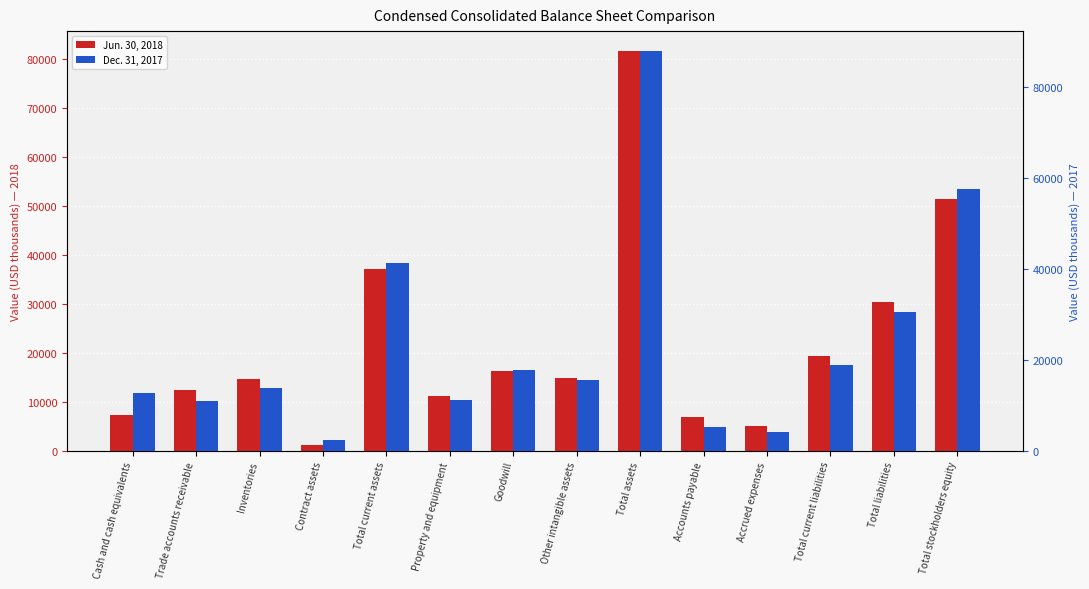

Reading left to right, what are all the values shown in this chart?

Jun. 30, 2018: Cash and cash equivalents=7312	Trade accounts receivable=12473	Inventories=14684	Contract assets=1058	Total current assets=36976	Property and equipment=11059	Goodwill=16288	Other intangible assets=14851	Total assets=81517	Accounts payable=6796	Accrued expenses=4950	Total current liabilities=19405	Total liabilities=30268	Total stockholders equity=51249
Dec. 31, 2017: Cash and cash equivalents=12646	Trade accounts receivable=10833	Inventories=13892	Contract assets=2299	Total current assets=41276	Property and equipment=11242	Goodwill=17641	Other intangible assets=15568	Total assets=87909	Accounts payable=5110	Accrued expenses=4186	Total current liabilities=18914	Total liabilities=30423	Total stockholders equity=57486